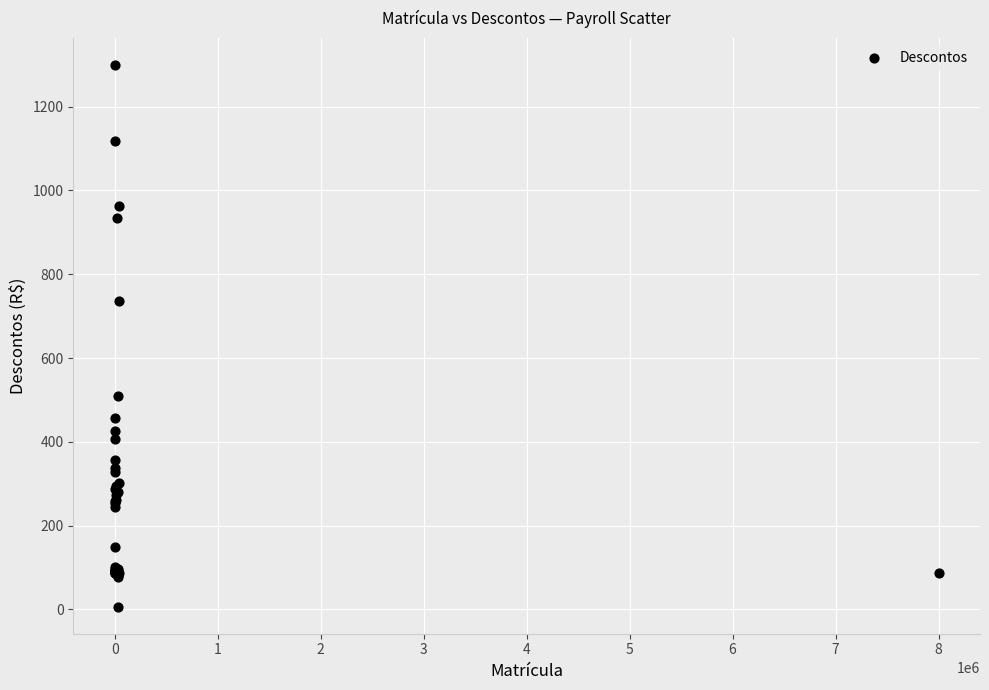

What Y value in the scatter plot is closest to 652?

736.0